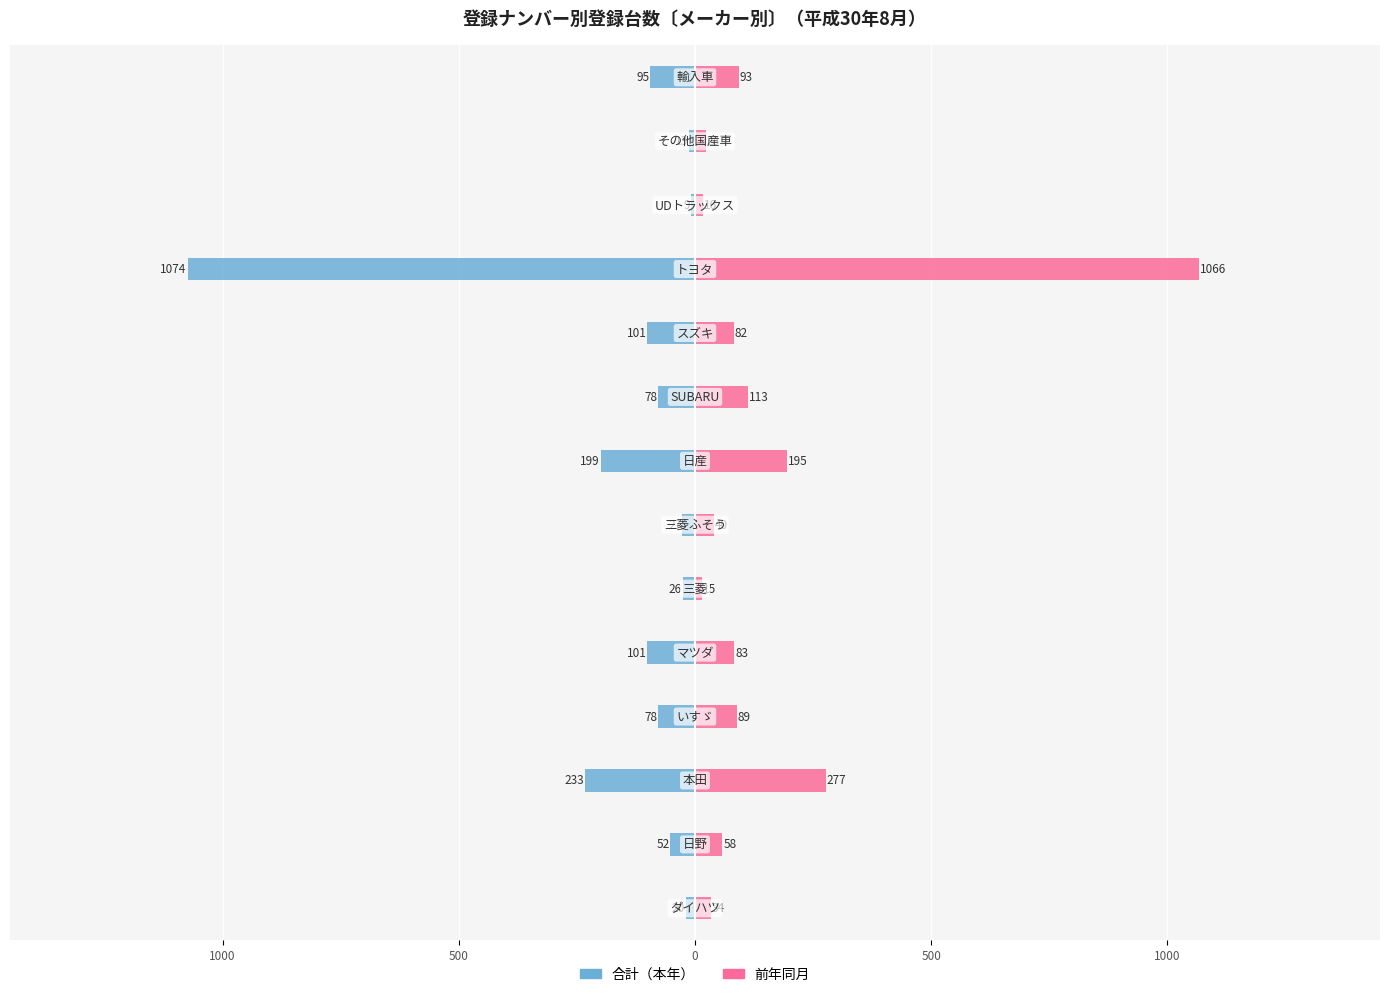

What is the sum of all 前年同月 values?

2184